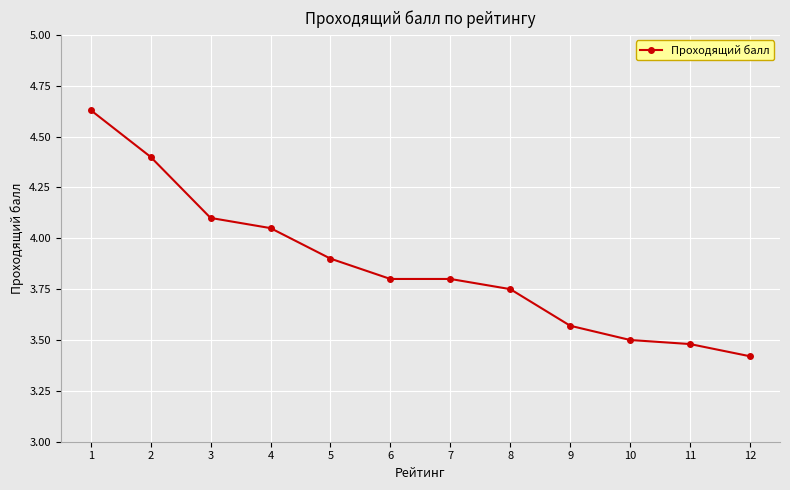

The value at 3 is 6.3. True or false?

False